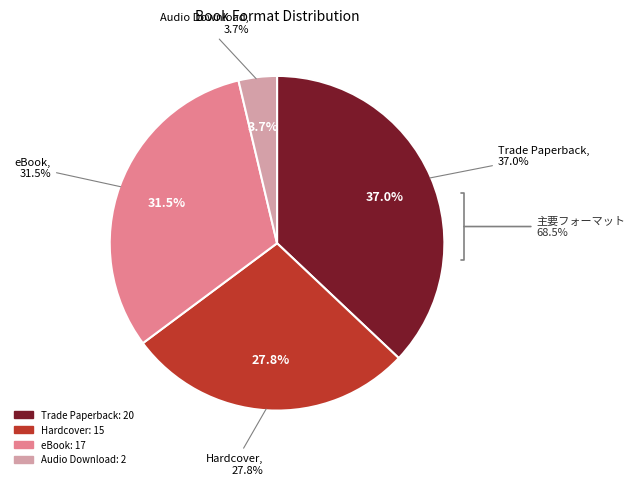

To the nearest percent, what is the difference between the largest and smallest slice percentages?

33%